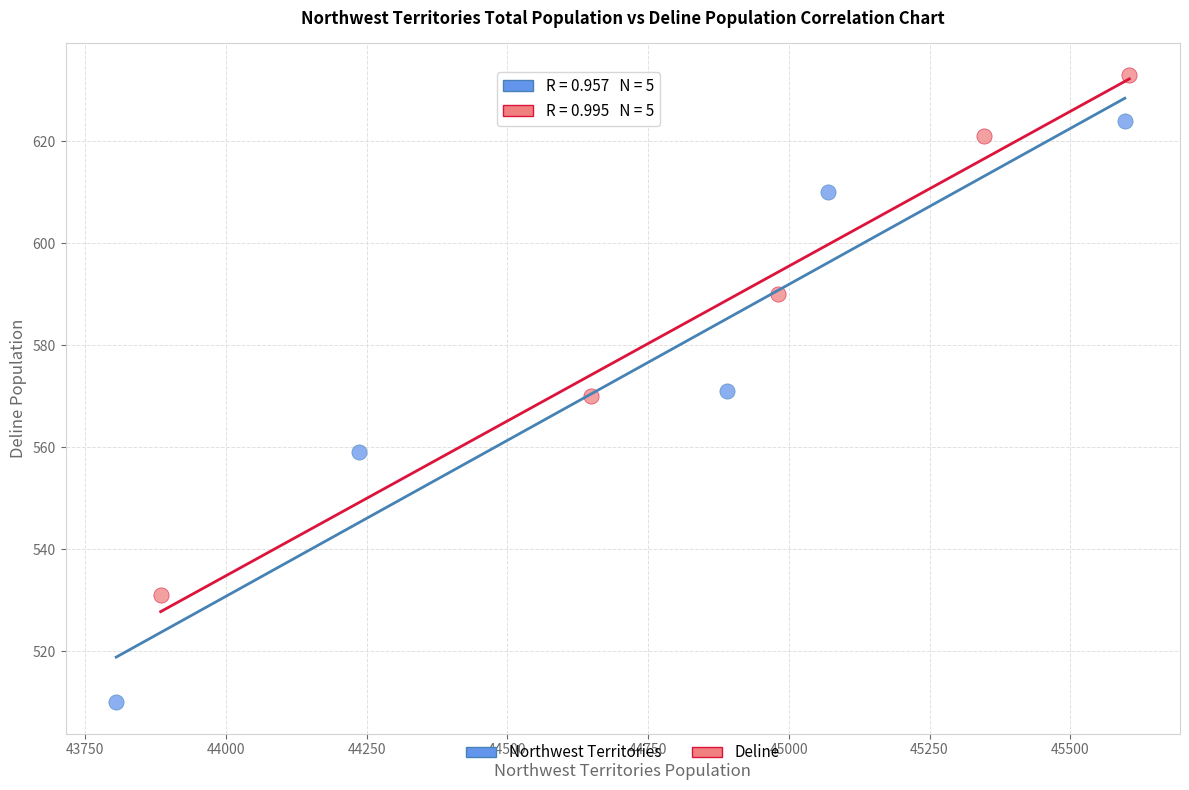

Which series has the largest Y range (max minus min)?

Northwest Territories